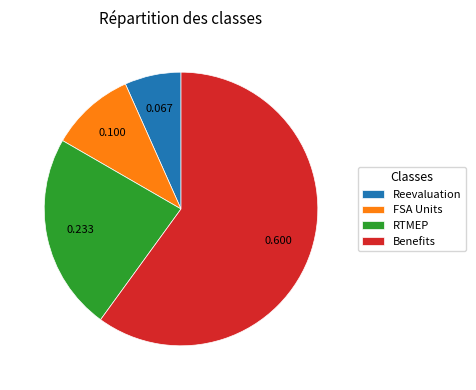

Which has a higher value, Benefits or RTMEP?

Benefits